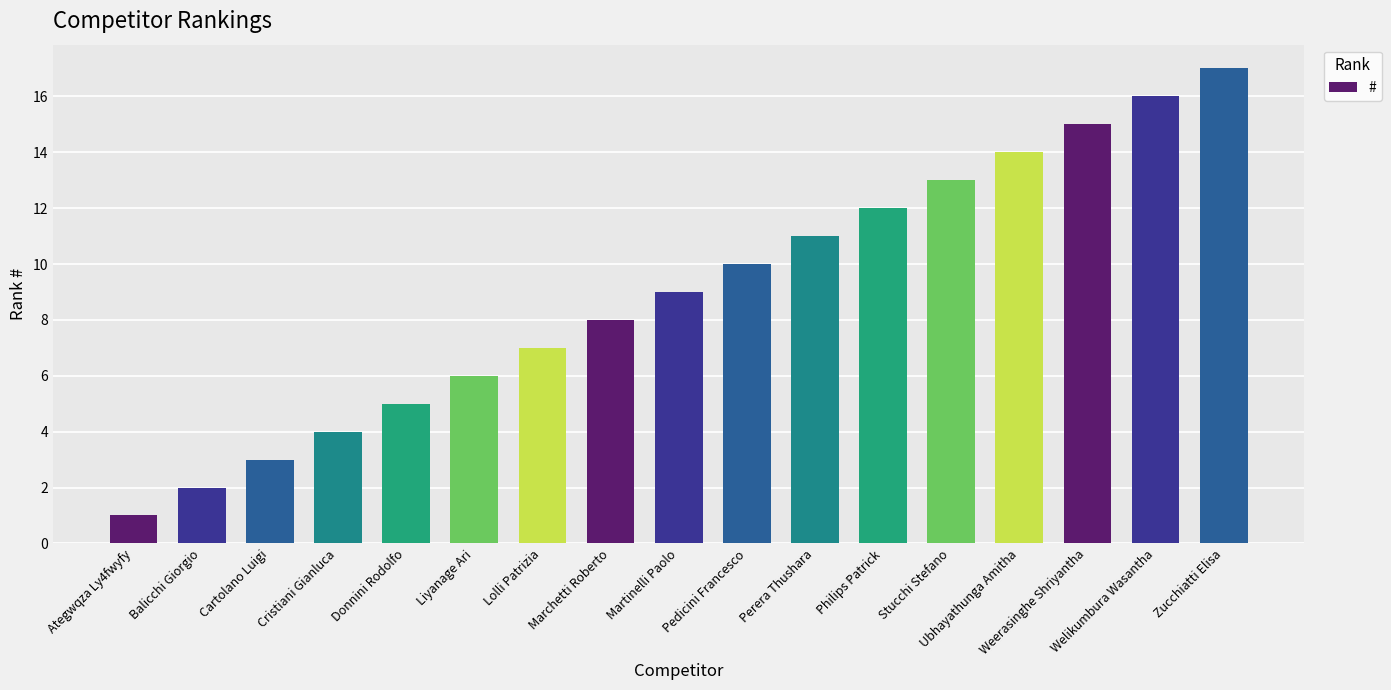

Which has a higher value, Perera Thushara or Marchetti Roberto?

Perera Thushara